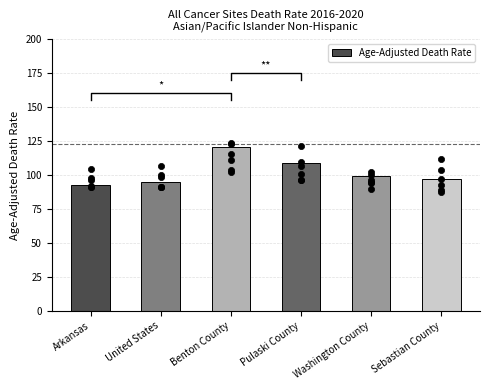

Which has a higher value, Washington County or Pulaski County?

Pulaski County